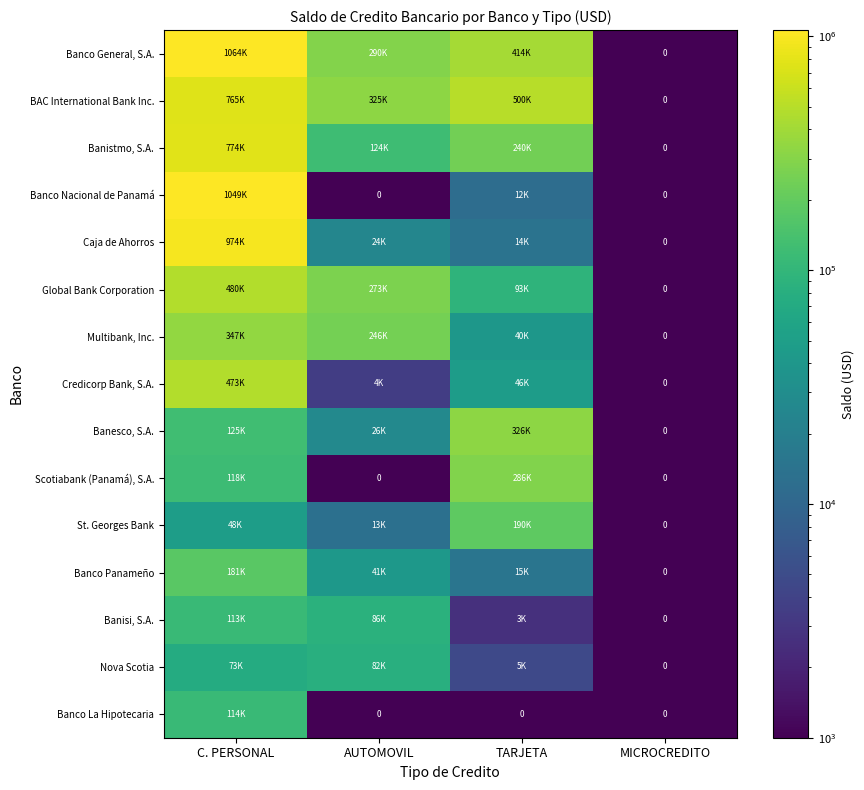

At which label does BAC International Bank Inc. reach its minimum?

MICROCREDITO